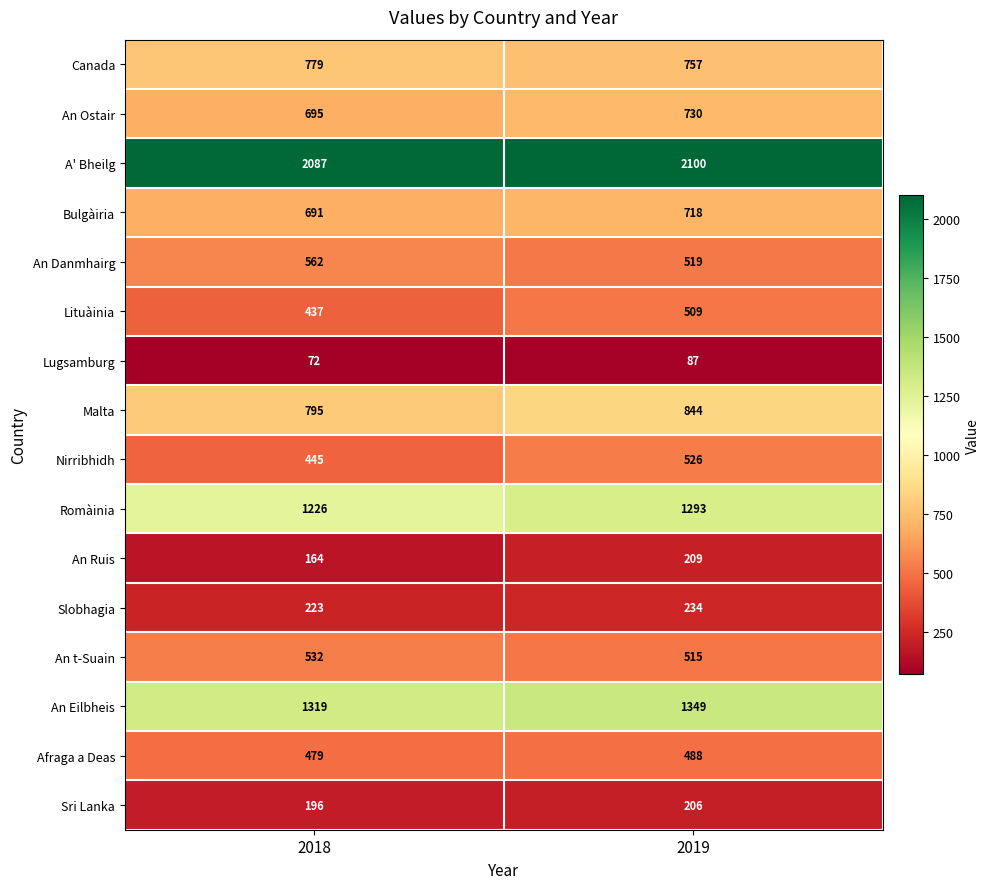

What is the total value across all series at 2018?

10702